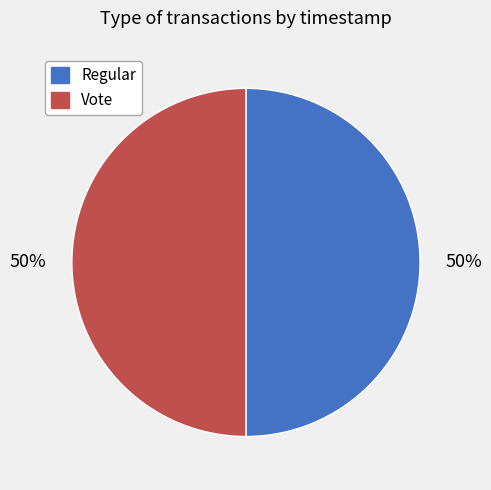

To the nearest percent, what is the average slice percentage?

50%